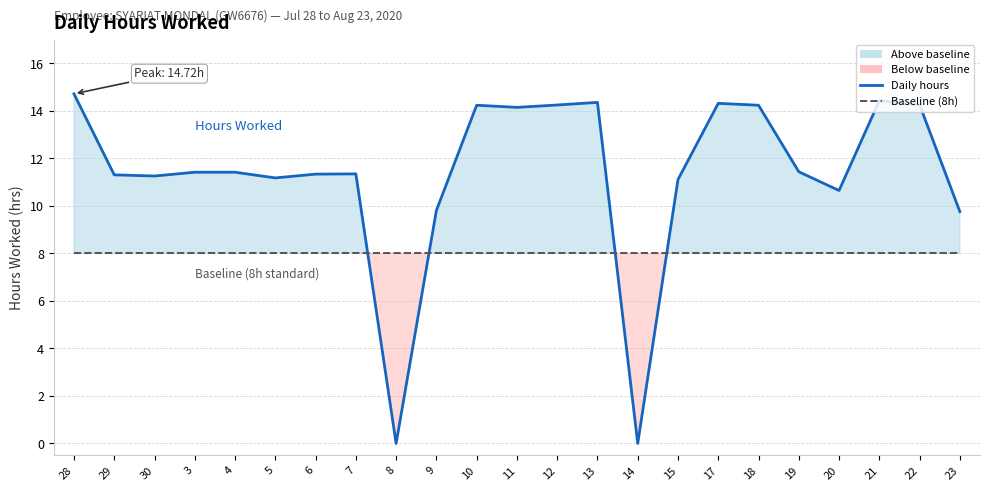

Reading right to left, list all the values displayed in this chart.

Daily hours: 9.8	14.3	14.4	10.7	11.4	14.2	14.3	11.1	0.0	14.4	14.2	14.2	14.2	9.8	0.0	11.3	11.3	11.2	11.4	11.4	11.3	11.3	14.7
Baseline (8.0h): 8.0	8.0	8.0	8.0	8.0	8.0	8.0	8.0	8.0	8.0	8.0	8.0	8.0	8.0	8.0	8.0	8.0	8.0	8.0	8.0	8.0	8.0	8.0